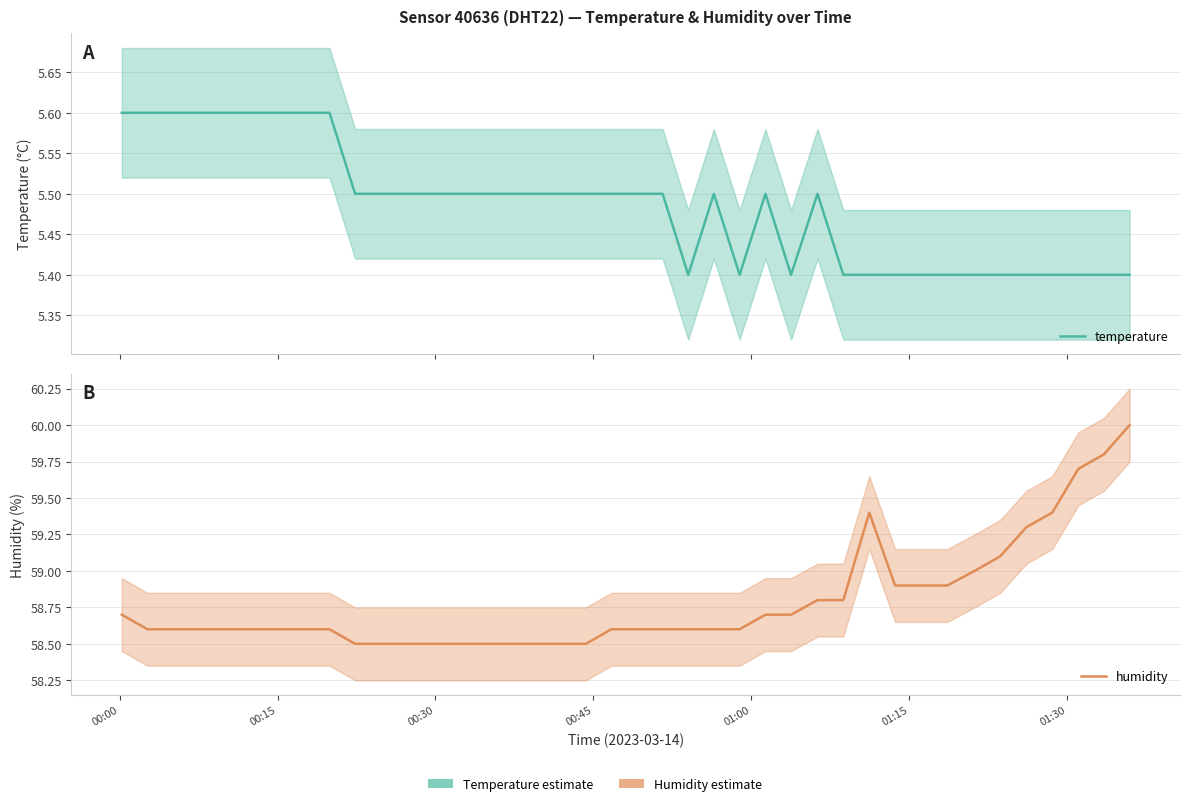

In temperature, how many points are lower than both neighbors (excluding endpoints)?

3